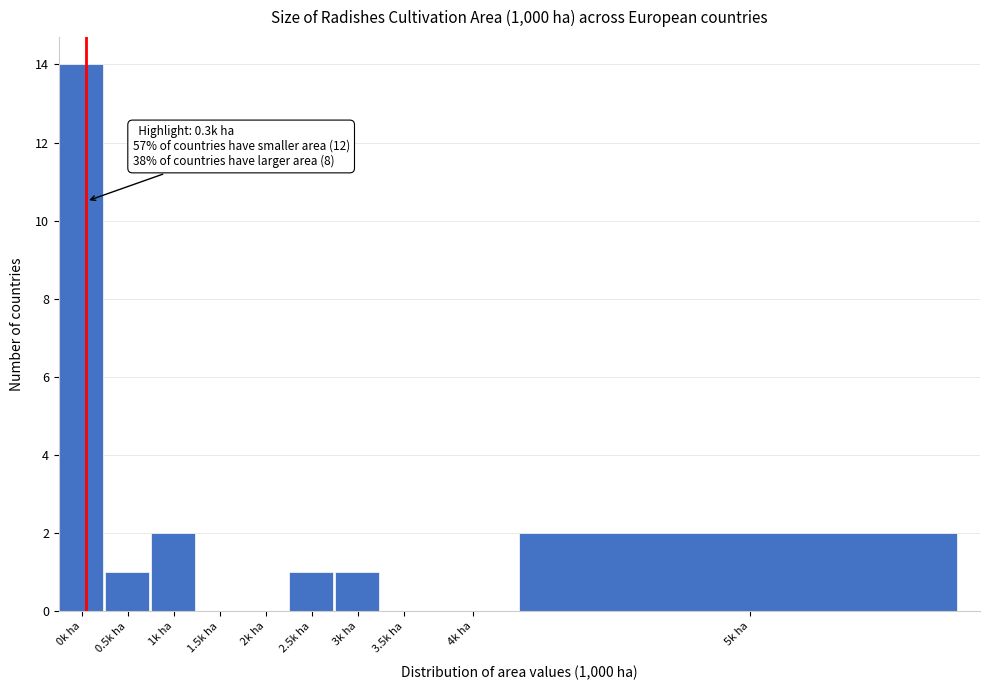

Reading left to right, list all the values displayed in this chart.

0k ha=14	0.5k ha=1	1k ha=2	1.5k ha=0	2k ha=0	2.5k ha=1	3k ha=1	3.5k ha=0	4k ha=0	5k ha=2